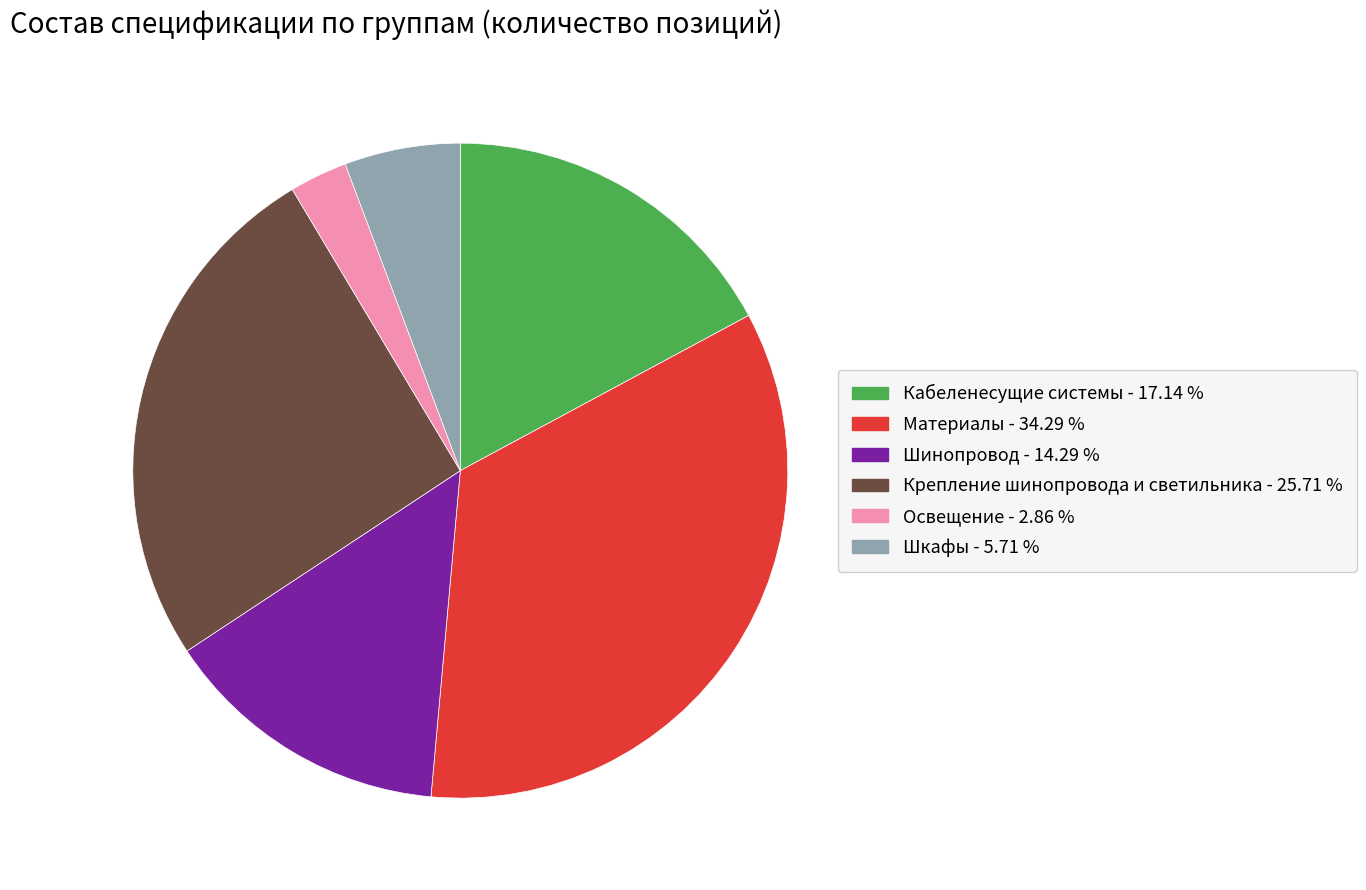

How many slices are in this pie chart?

6